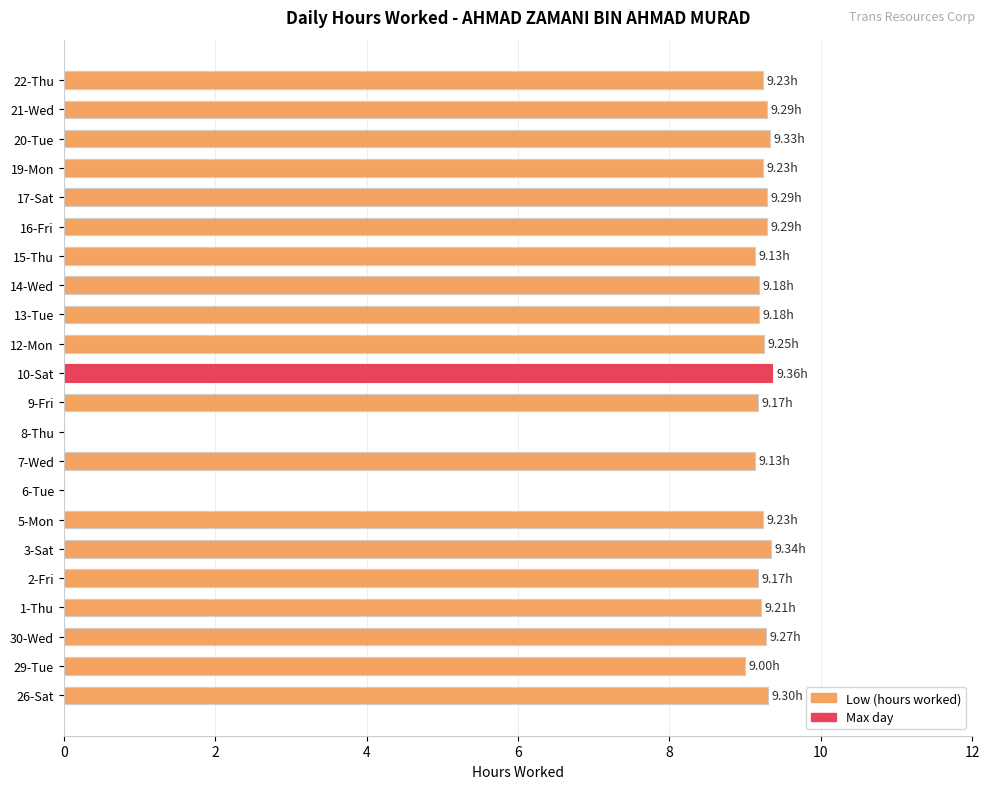

Between 8-Thu and 29-Tue, which is larger?

29-Tue